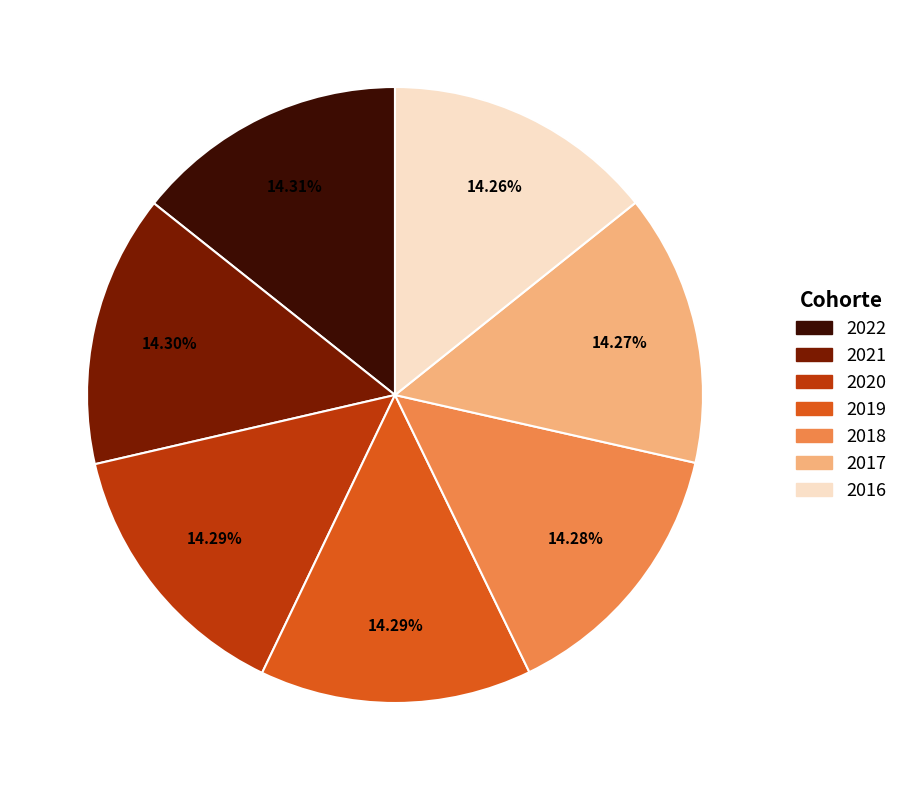

What is the total percentage of 2022 and 2018?

28.6%